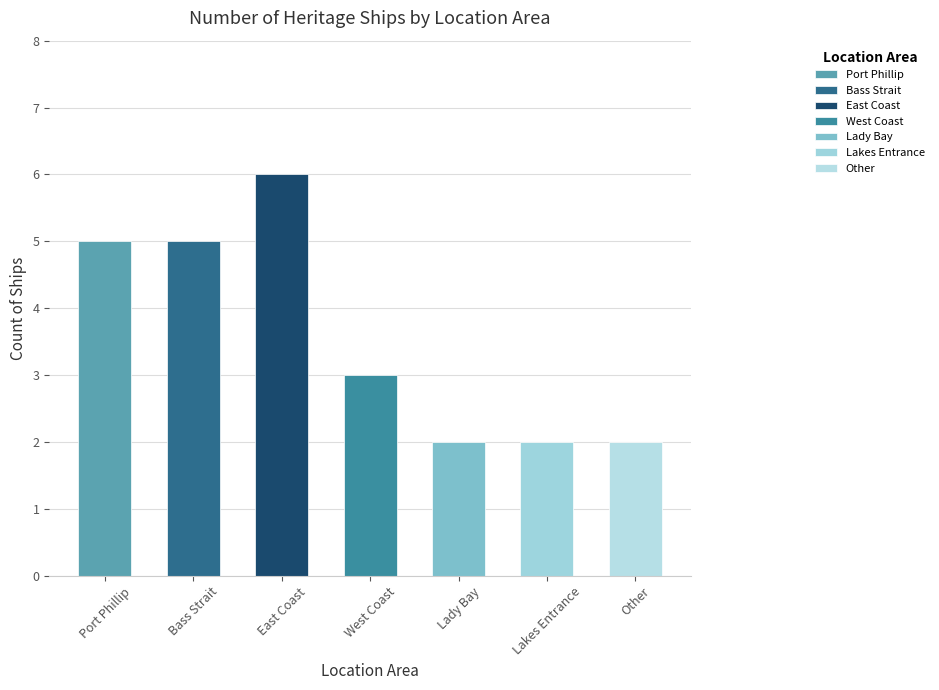

Where does the data first go above 3?

Port Phillip